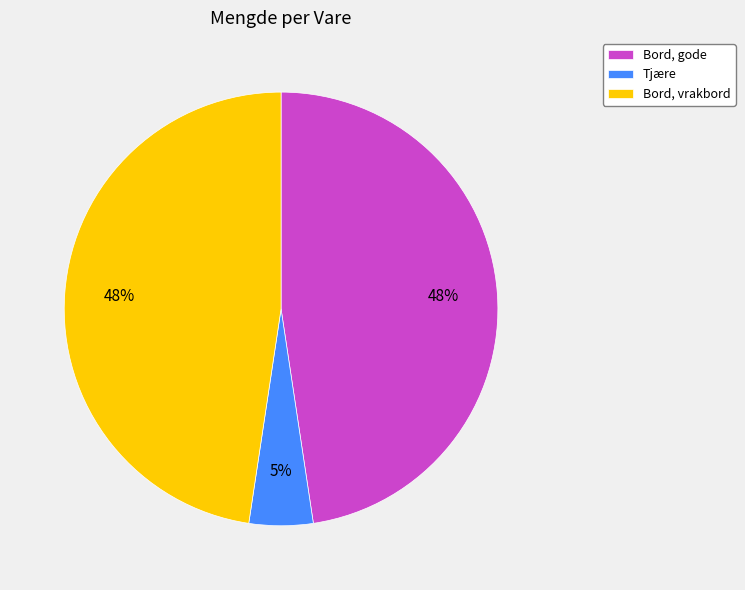

Which slice is the smallest?

Tjære